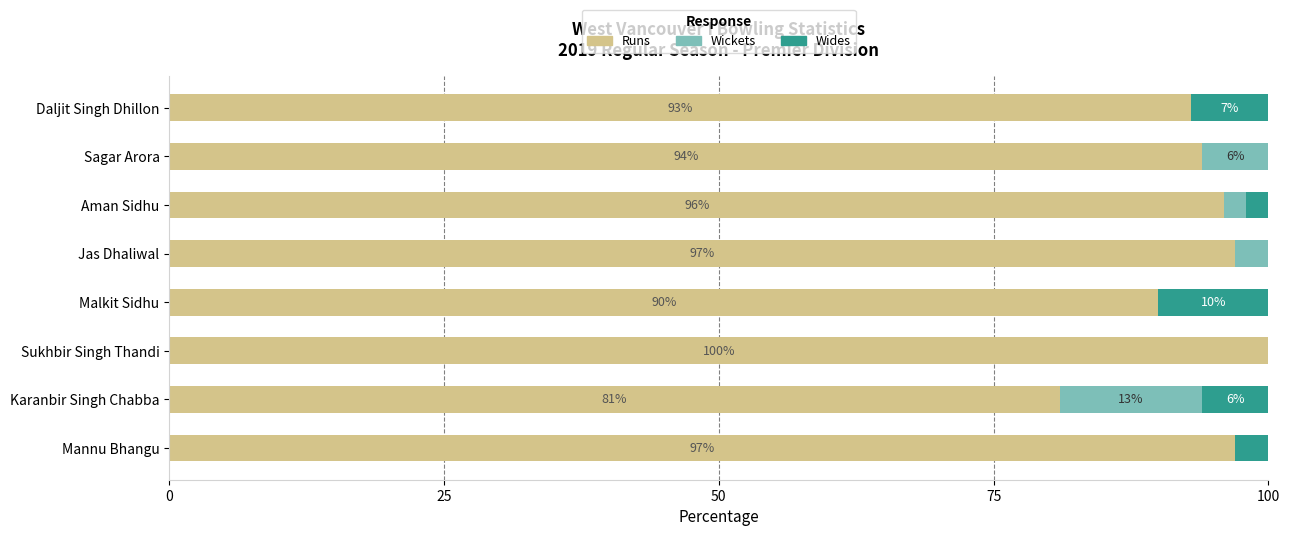

What is the maximum value for Runs?

100